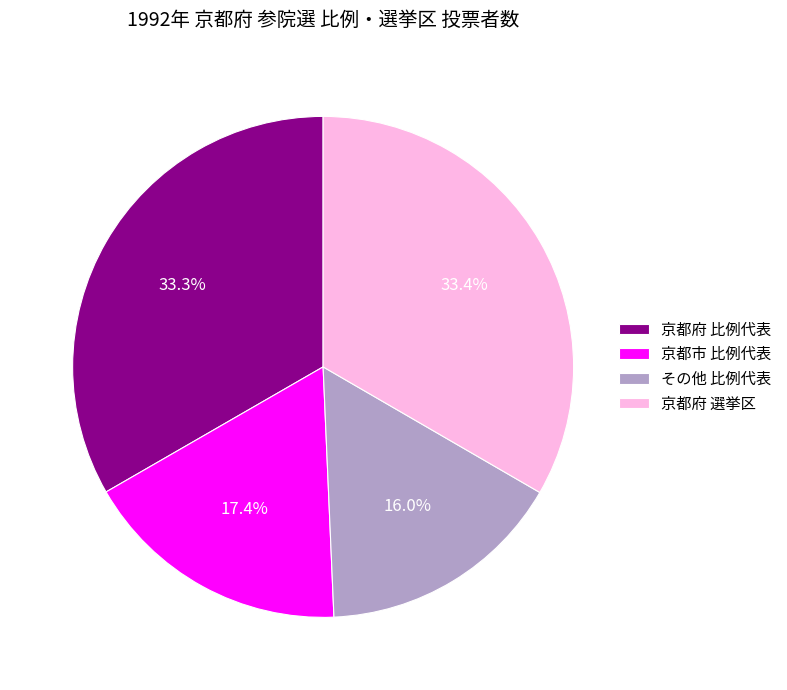

What percentage do 京都府 比例代表 and その他 比例代表 together represent?

49.3%